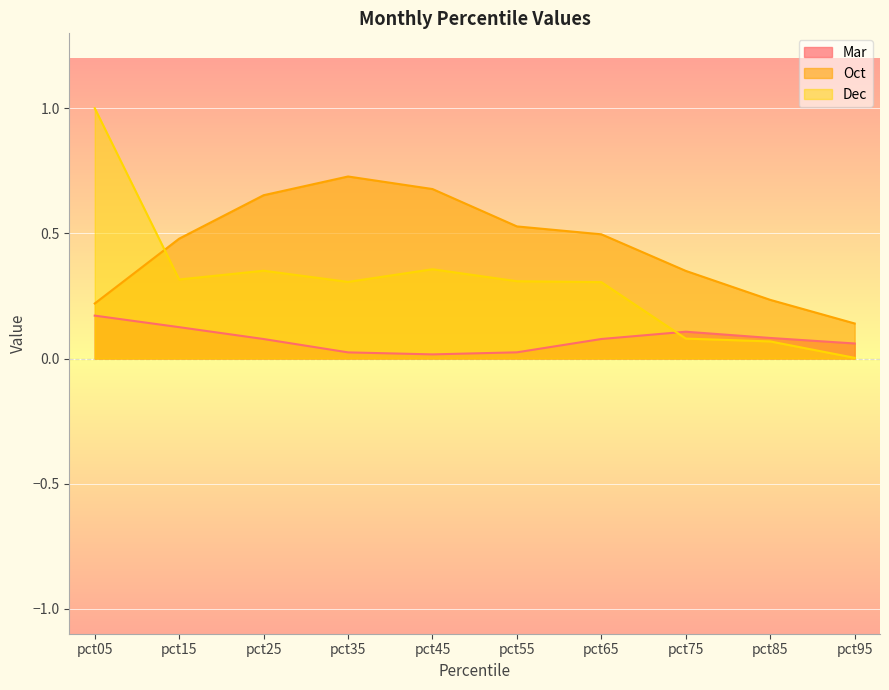

List the series in order of their peak value, highest first.

Dec, Oct, Mar